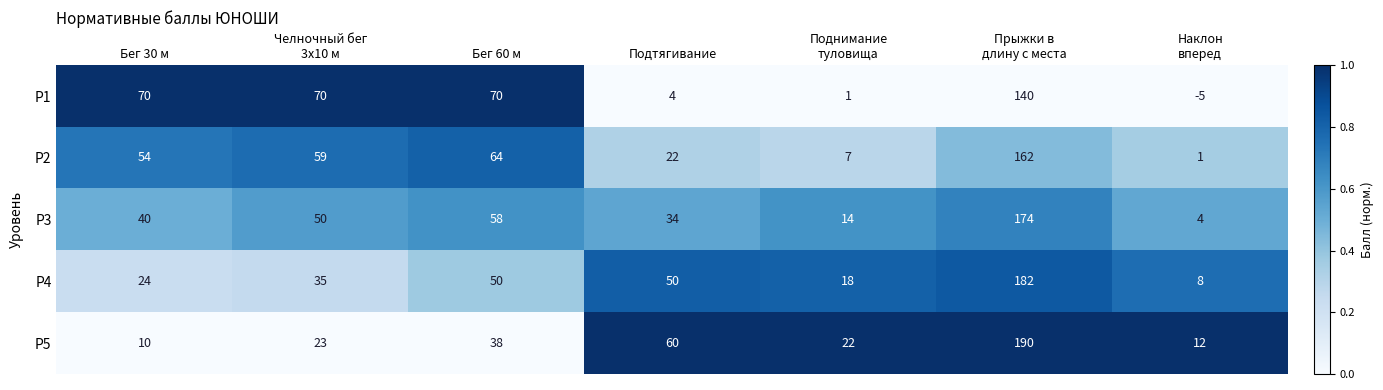

The Р2 series shows 64 at Бег 60 м. True or false?

True